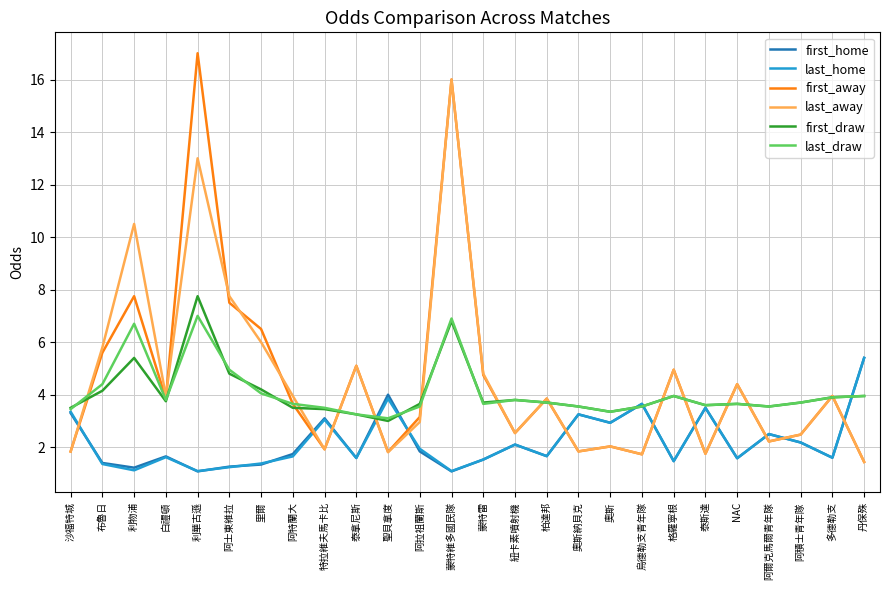

Where is last_draw nearest to the value 5?

阿士東維拉